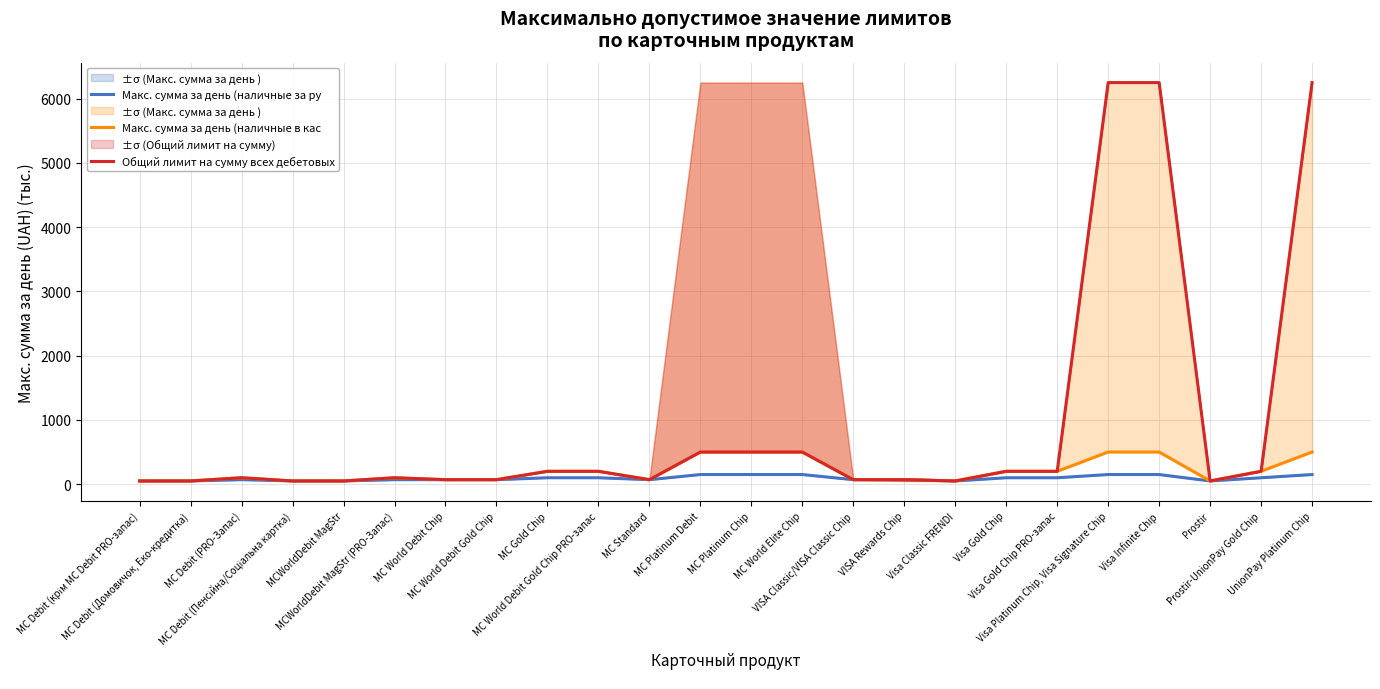

Where does the Макс. сумма за день (наличные в кас series first go above 99?

MC Debit (PRO-Запас)